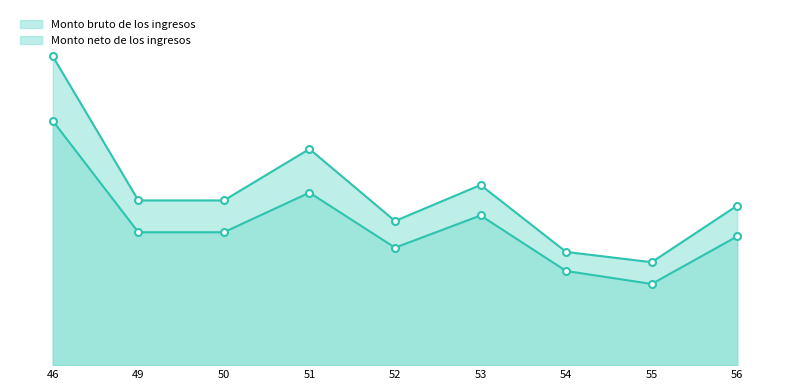

Reading left to right, extract all data points from this chart.

Monto bruto de los ingresos: 46=60000.0	49=32000.0	50=32000.0	51=42000.0	52=28000.0	53=35000.0	54=22000.0	55=20000.0	56=31000.0
Monto neto de los ingresos: 46=47460.2	49=25817.8	50=25817.8	51=33518.4	52=22823.2	53=29079.9	54=18293.2	55=15774.2	56=25023.8